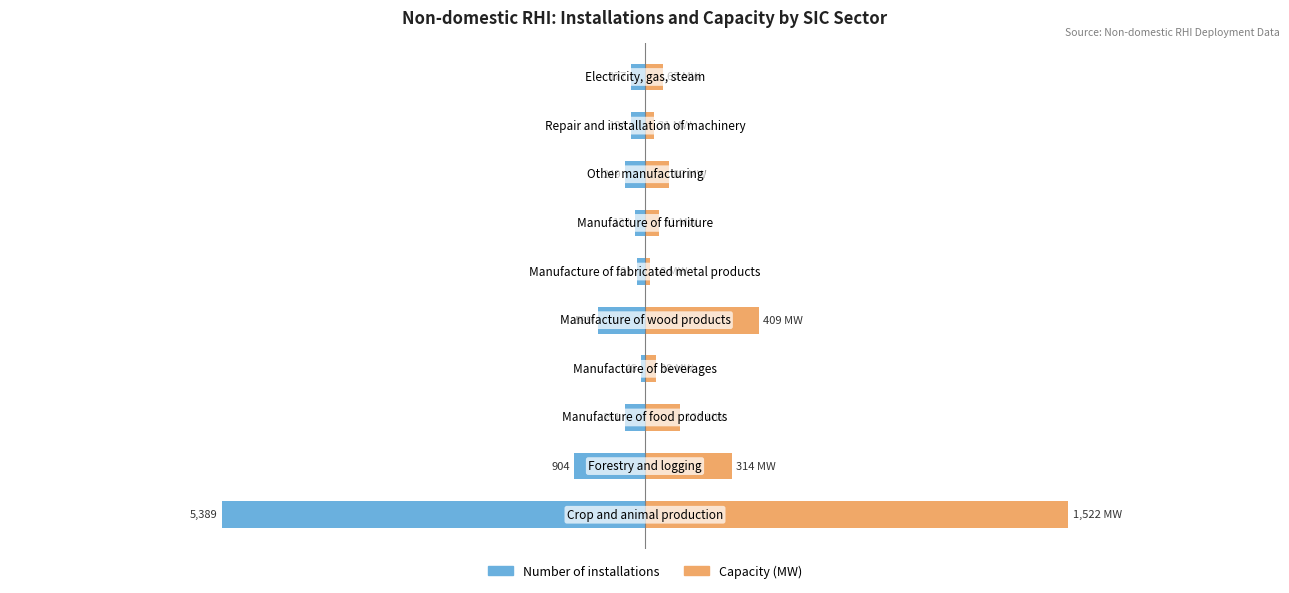

Is it true that Number of installations equals -77.7 at 9?

False